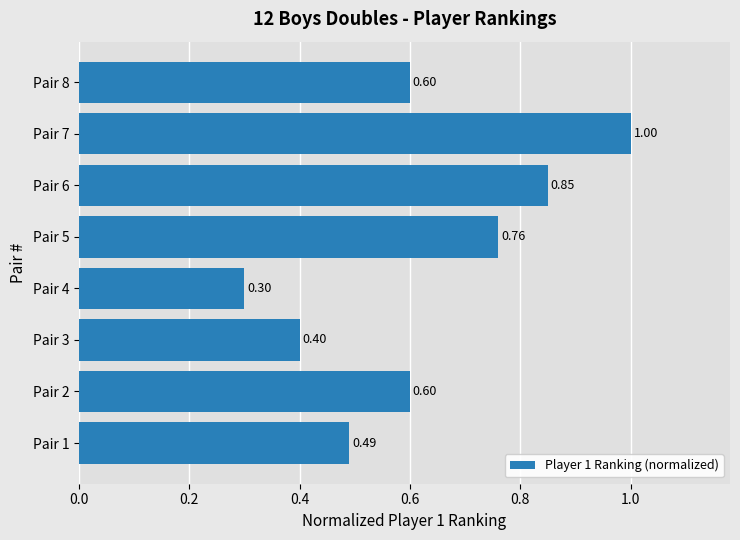

What is the change in value from Pair 1 to Pair 6?

+0.4